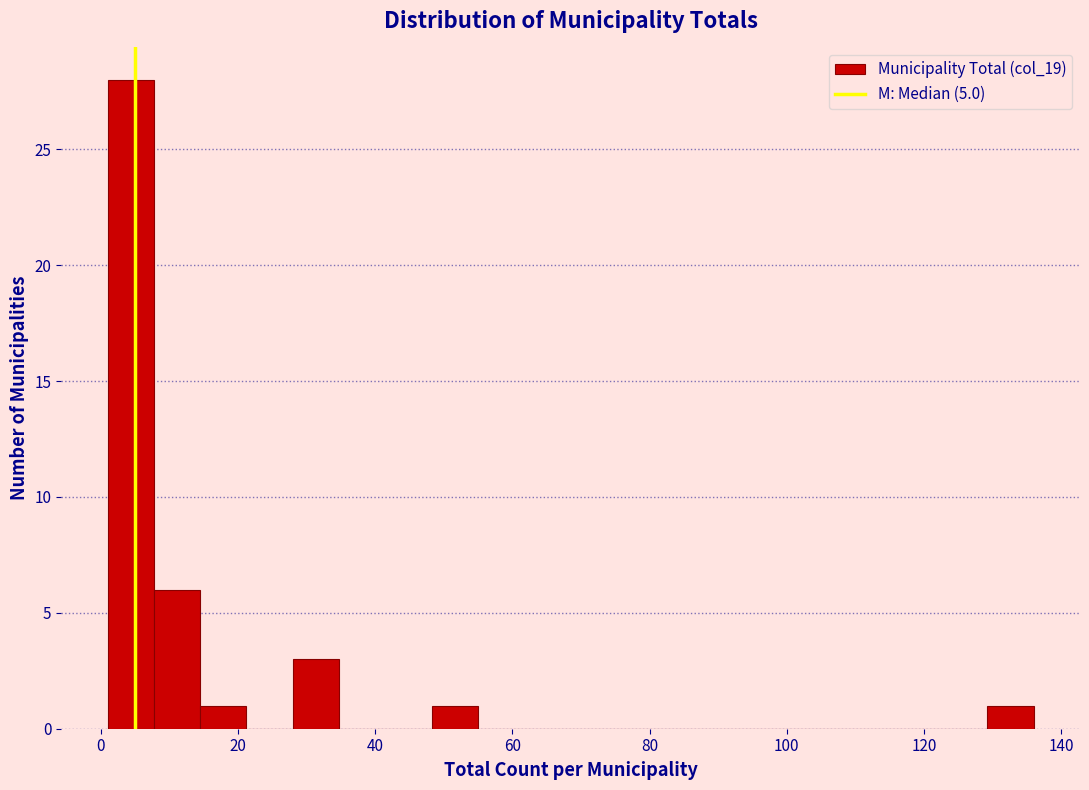

Read against the x-axis, roughly where is the centre of the tallest bar?

4